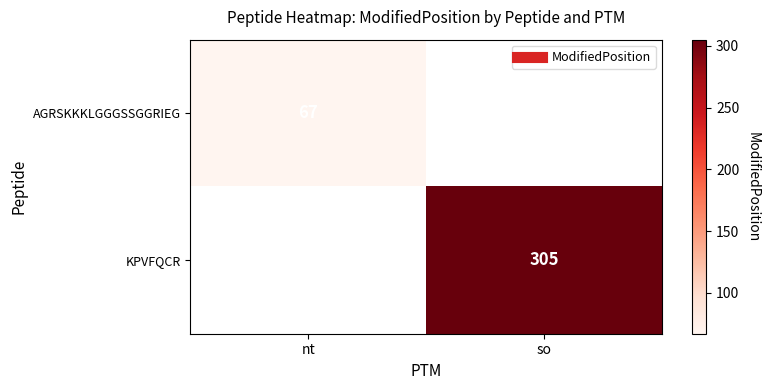

Rank the series by their average value, from highest to lowest.

AGRSKKKLGGGSSGGRIEG, KPVFQCR